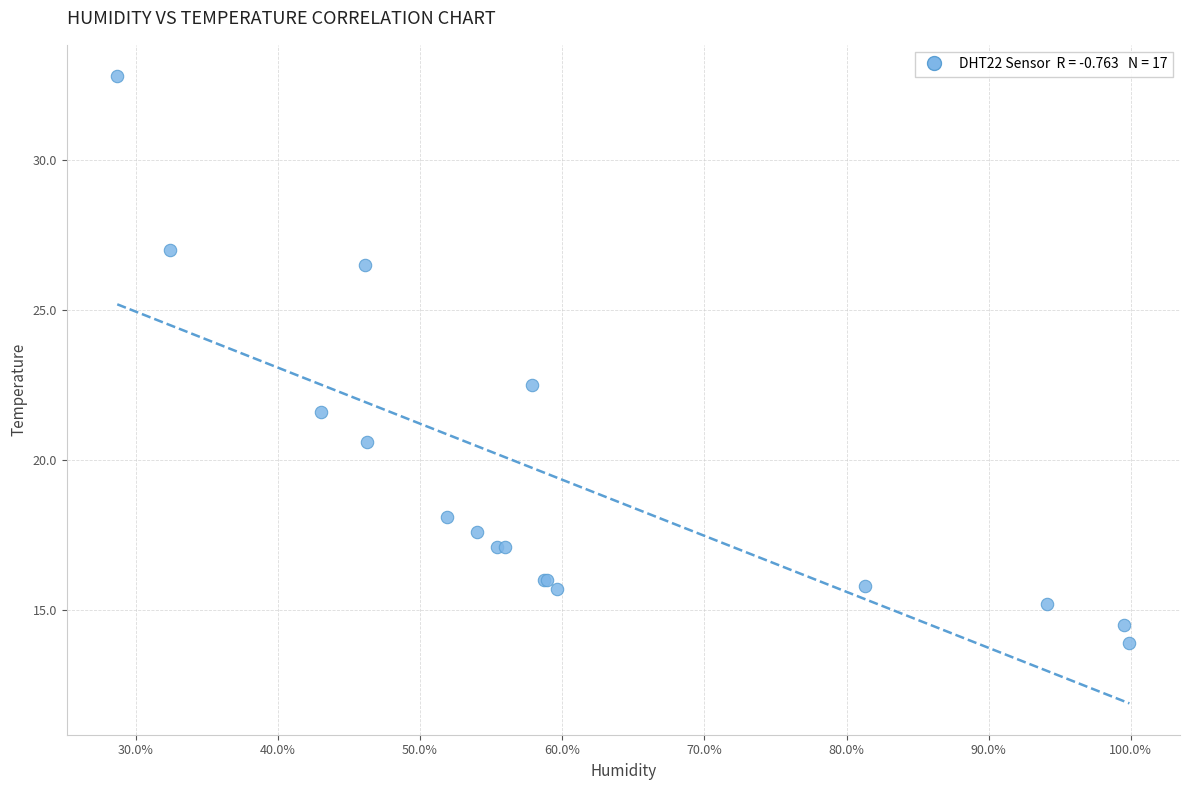

What Y value in the scatter plot is closest to 23?

22.5